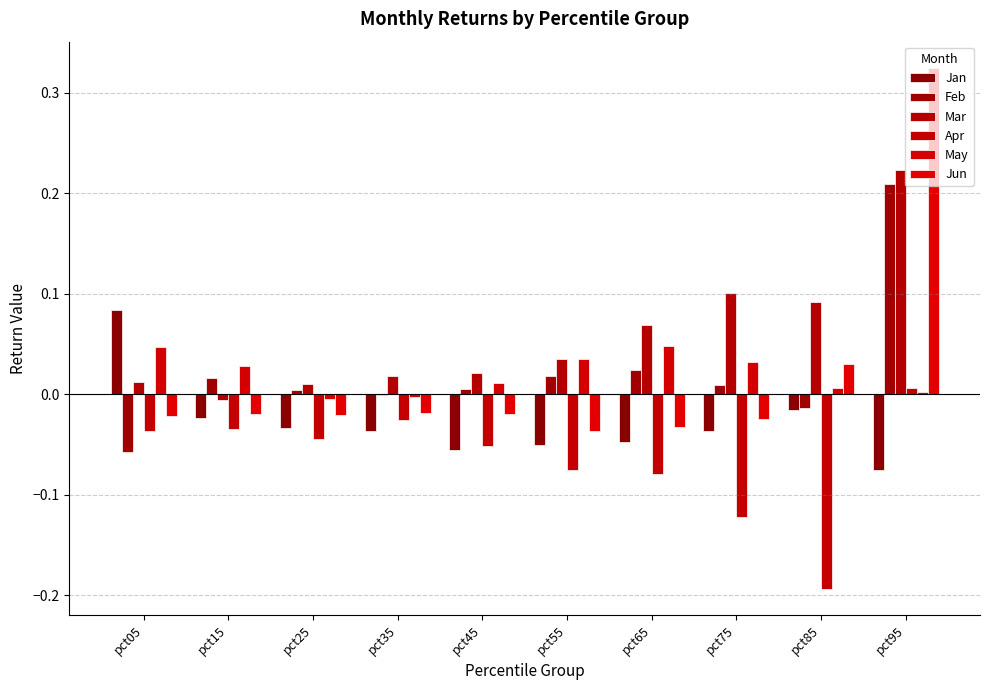

Reading left to right, list all the values displayed in this chart.

Jan: pct05=0.1	pct15=-0.0	pct25=-0.0	pct35=-0.0	pct45=-0.1	pct55=-0.1	pct65=-0.0	pct75=-0.0	pct85=-0.0	pct95=-0.1
Feb: pct05=-0.1	pct15=0.0	pct25=0.0	pct35=-0.0	pct45=0.0	pct55=0.0	pct65=0.0	pct75=0.0	pct85=-0.0	pct95=0.2
Mar: pct05=0.0	pct15=-0.0	pct25=0.0	pct35=0.0	pct45=0.0	pct55=0.0	pct65=0.1	pct75=0.1	pct85=0.1	pct95=0.2
Apr: pct05=-0.0	pct15=-0.0	pct25=-0.0	pct35=-0.0	pct45=-0.1	pct55=-0.1	pct65=-0.1	pct75=-0.1	pct85=-0.2	pct95=0.0
May: pct05=0.0	pct15=0.0	pct25=-0.0	pct35=-0.0	pct45=0.0	pct55=0.0	pct65=0.0	pct75=0.0	pct85=0.0	pct95=0.0
Jun: pct05=-0.0	pct15=-0.0	pct25=-0.0	pct35=-0.0	pct45=-0.0	pct55=-0.0	pct65=-0.0	pct75=-0.0	pct85=0.0	pct95=0.3